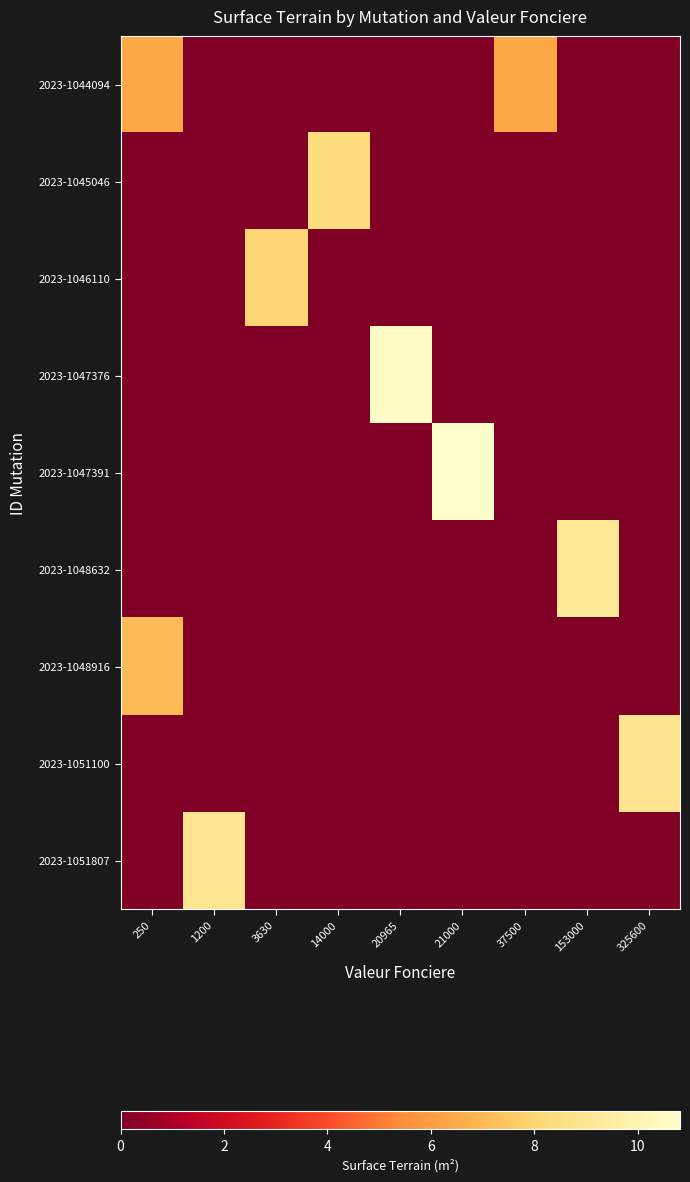

At how many categories does at least one series exceed 5?

9